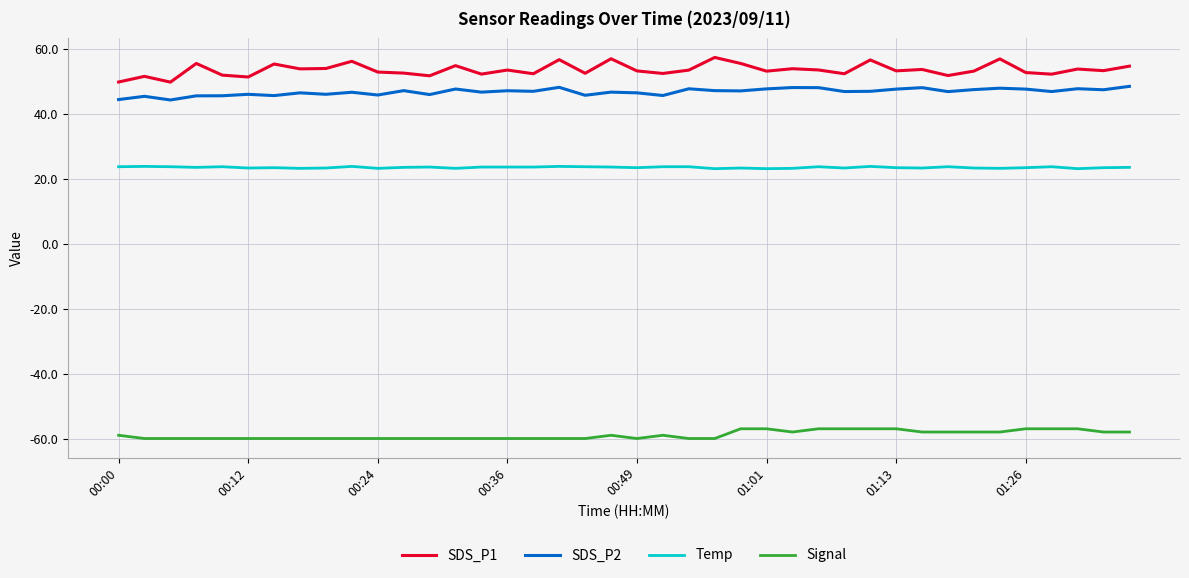

Which series has the largest total across all categories?

SDS_P1